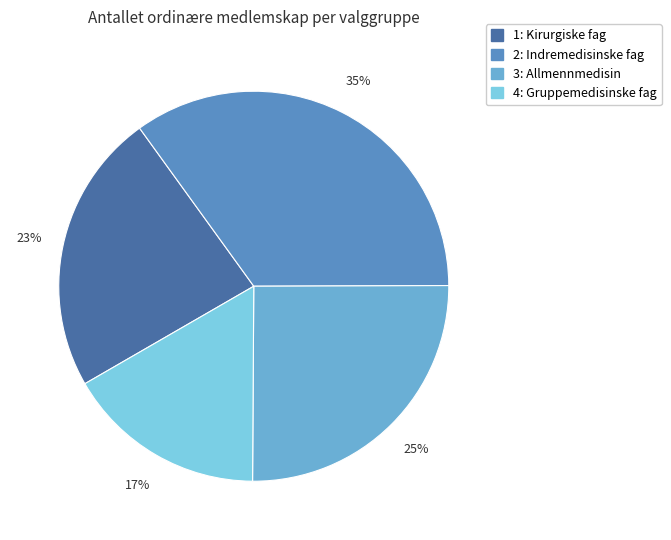

To the nearest percent, what is the average slice percentage?

25%